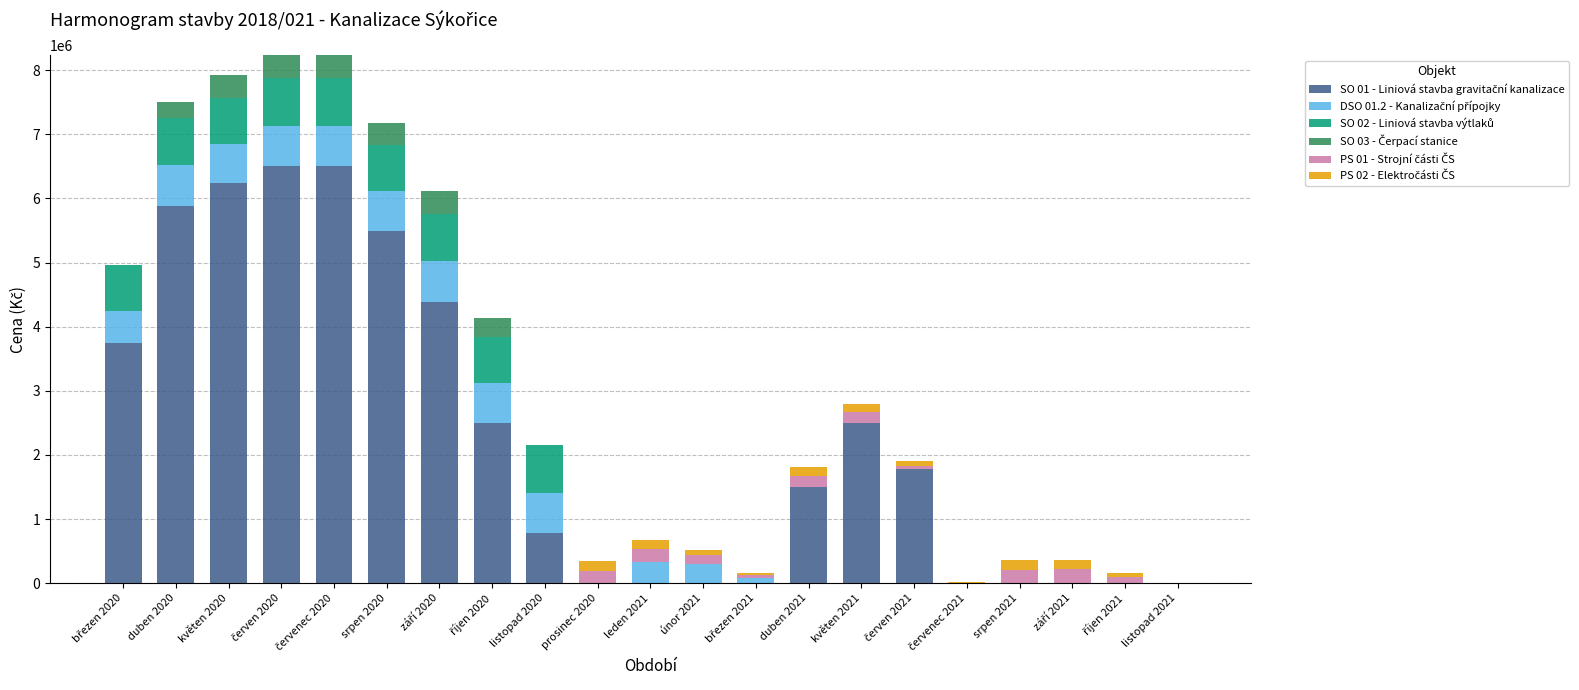

Are the bars grouped side by side (vs. stacked)?

No